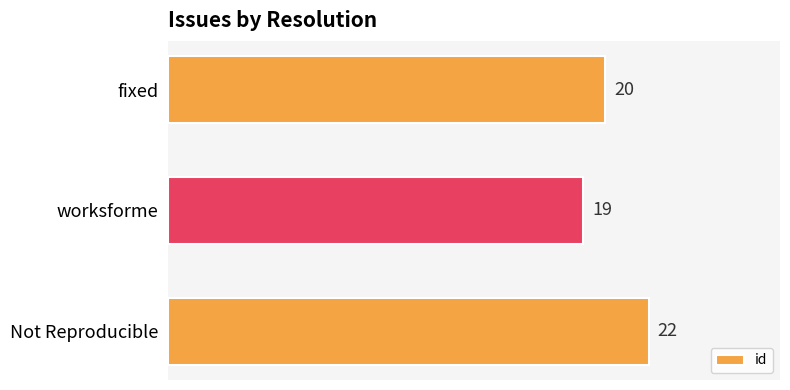

Rank the categories by value from lowest to highest.

worksforme, fixed, Not Reproducible